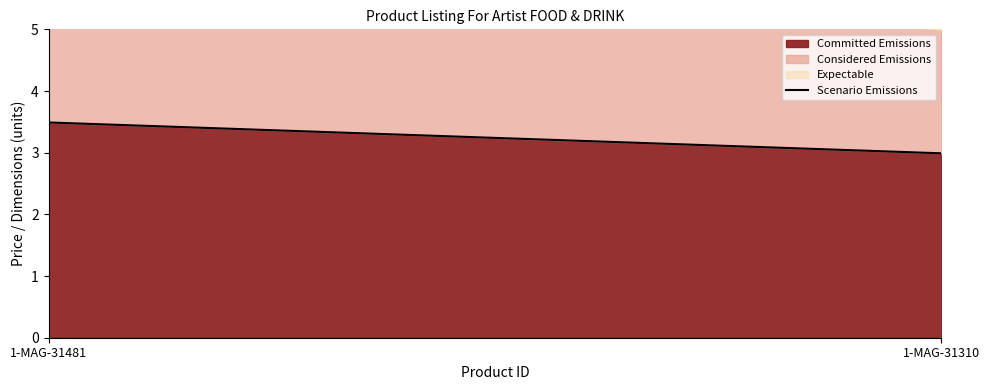

List the labels in order of value, smallest first.

1-MAG-31310, 1-MAG-31481